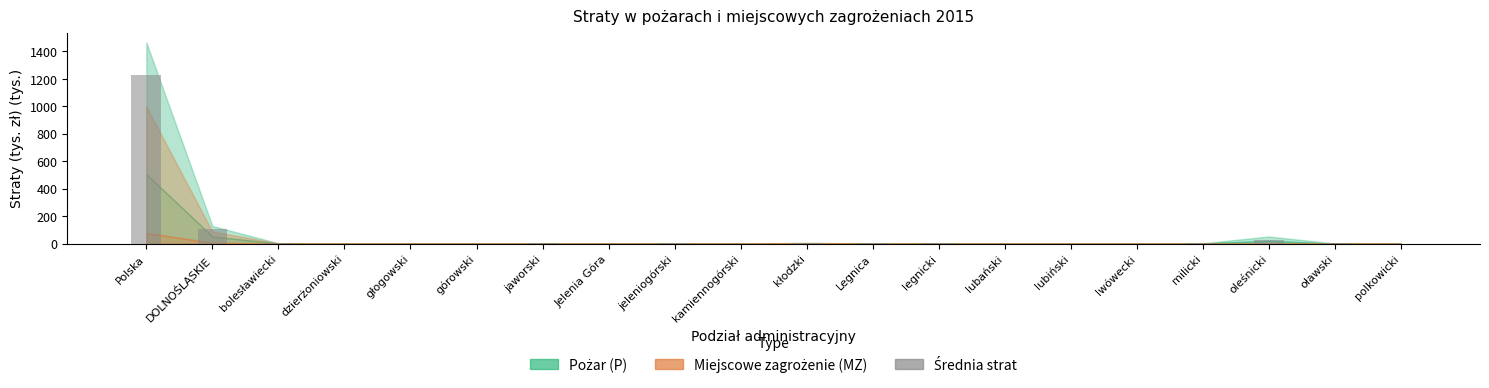

What is the greatest value displayed?

1232.0